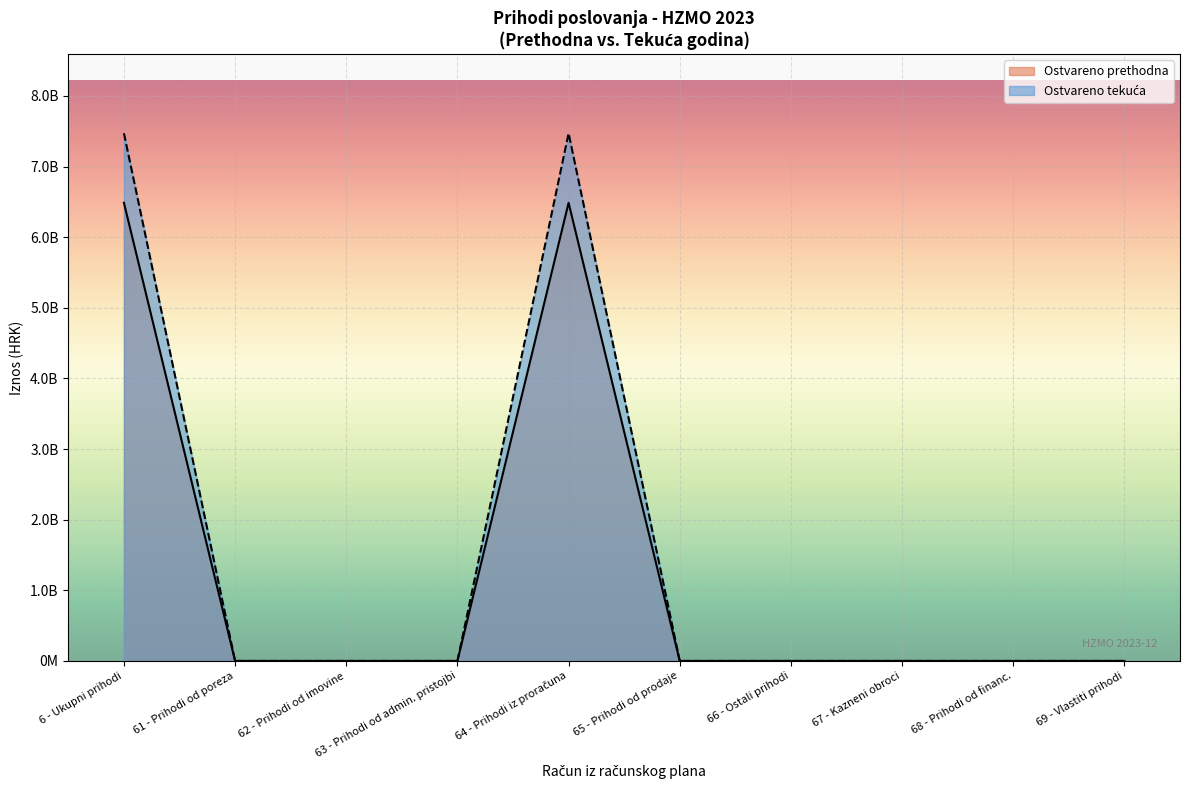

True or false: Ostvareno u izvještajnom razdoblju prethodne and Ostvareno u izvještajnom razdoblju tekuće cross at least once.

False